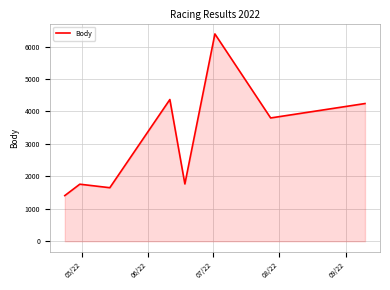

What is the minimum value shown in the chart?

1407